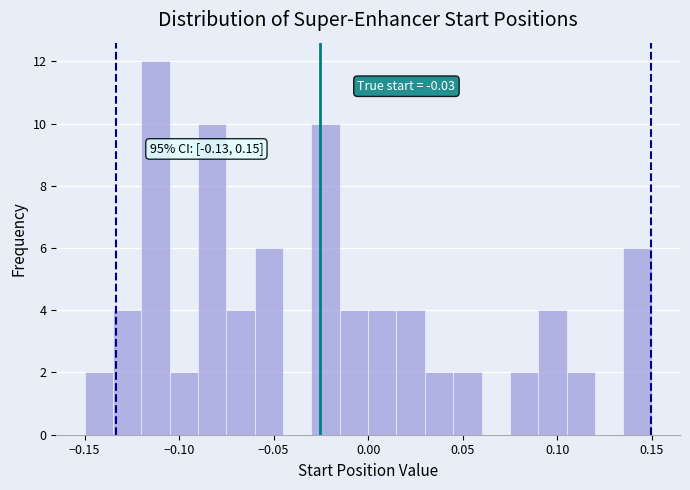

Around what value on the x-axis is the tallest bar? Give the approximate position of its centre, as read against the axis.

-0.110